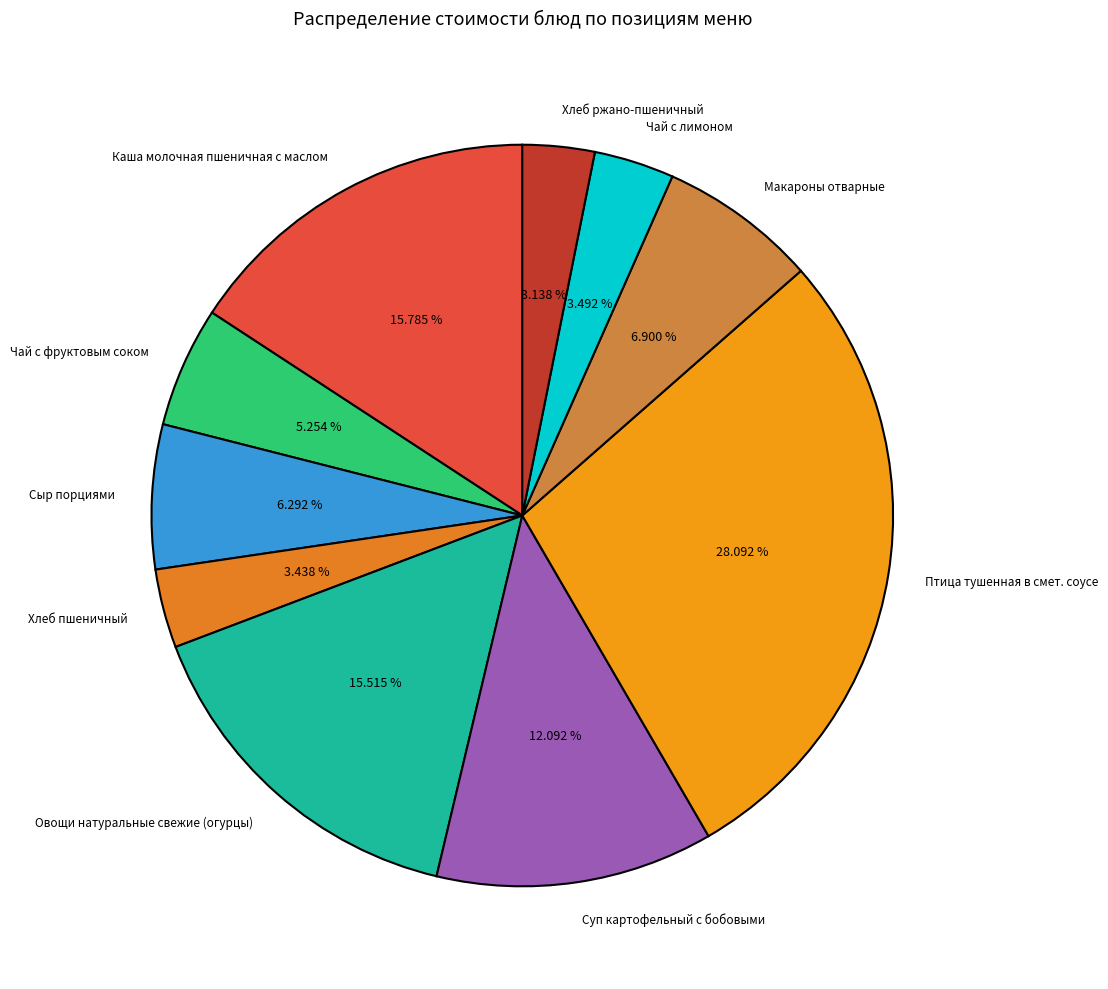

Is it true that Чай с фруктовым соком is 1% of the pie?

False